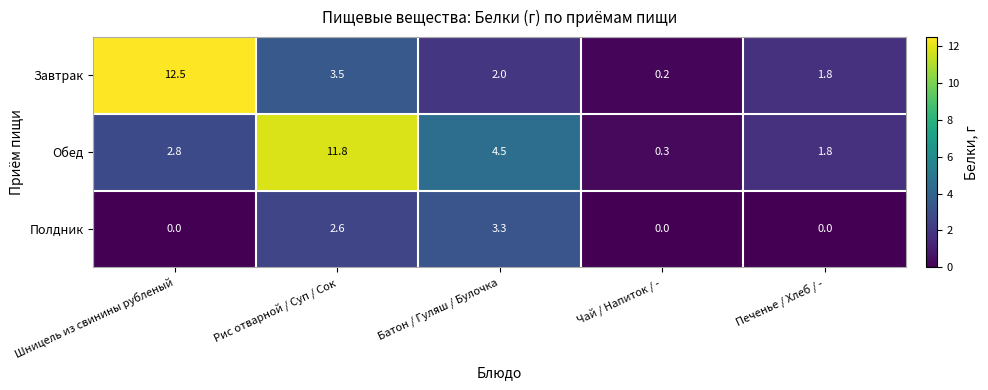

Which series has the largest total across all categories?

Обед